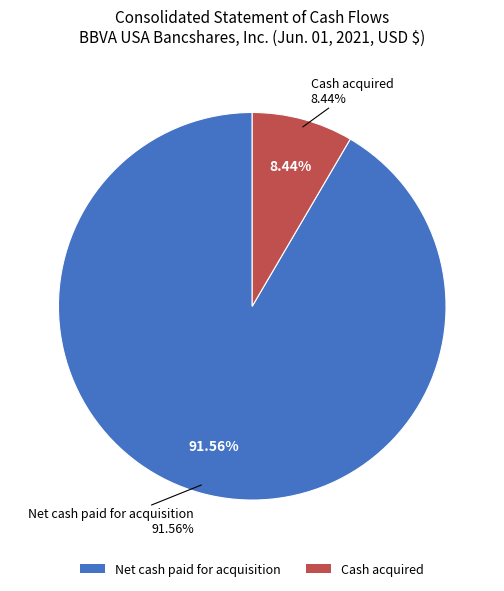

Do Net cash paid for acquisition and Cash acquired together represent more than half of the pie?

Yes